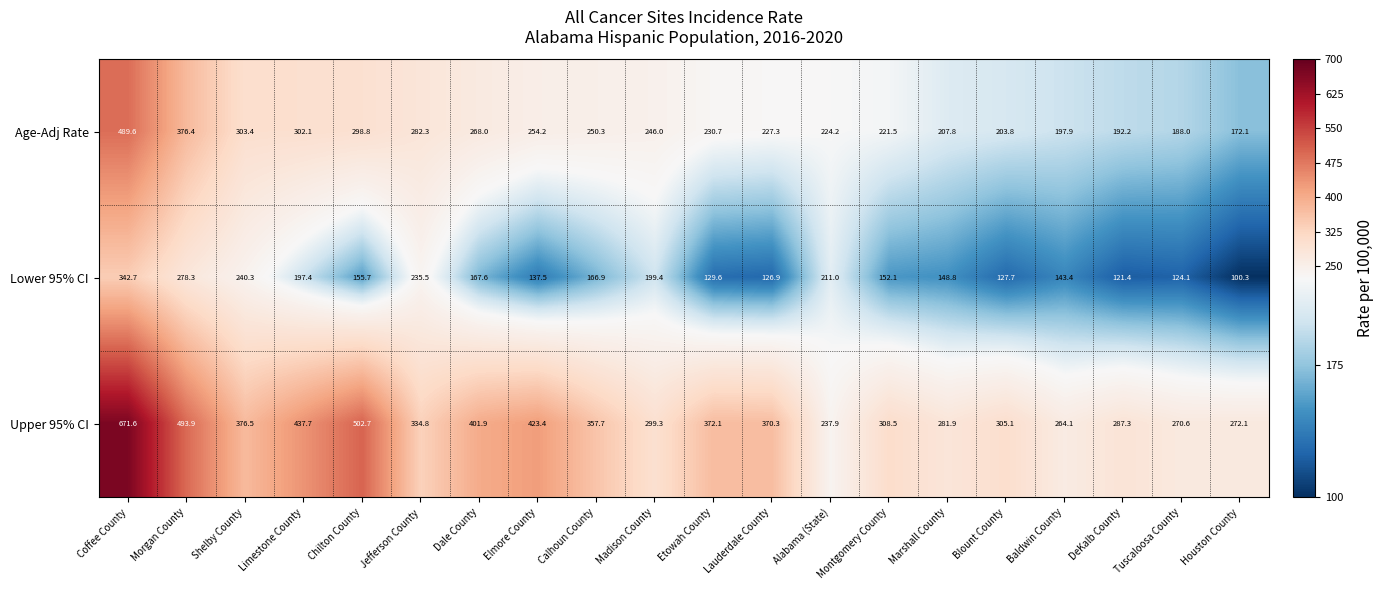

At how many categories does at least one series exceed 451?

3